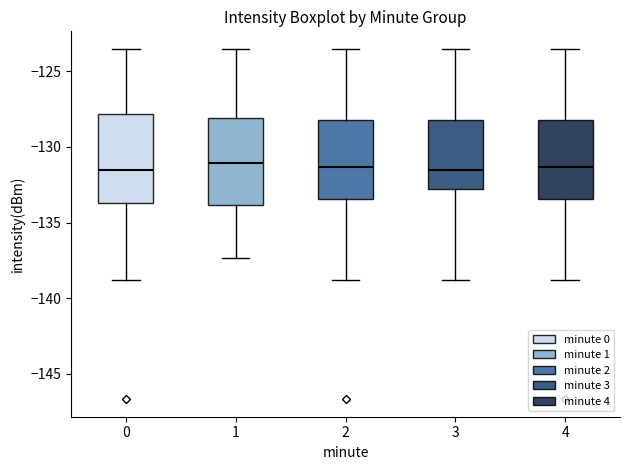

Reading left to right, read every box against the y-axis: the position of its median line, the range the box covers, and the ends of its whiskers. The values are not printed on the chart, so give them approximately, as read against the axis.

0: median -131.5, box -133.5 to -128.0, whiskers -139.0 to -123.5
1: median -131.0, box -134.0 to -128.0, whiskers -137.5 to -123.5
2: median -131.5, box -133.5 to -128.0, whiskers -139.0 to -123.5
3: median -131.5, box -133.0 to -128.0, whiskers -139.0 to -123.5
4: median -131.5, box -133.5 to -128.0, whiskers -139.0 to -123.5